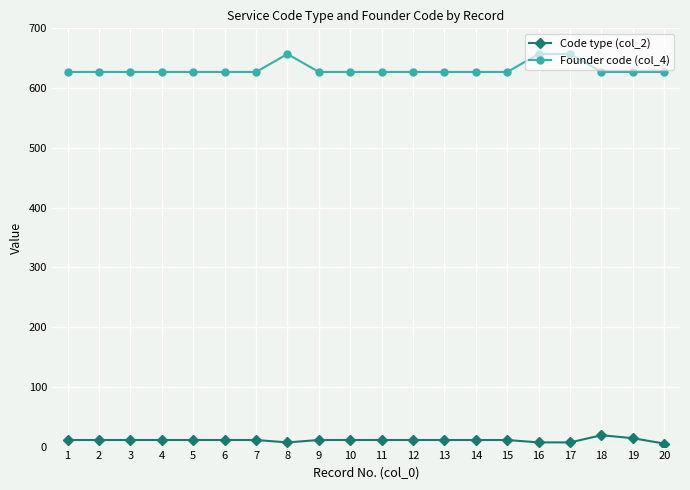

Which series has the widest spread of values?

Founder code (col_4)